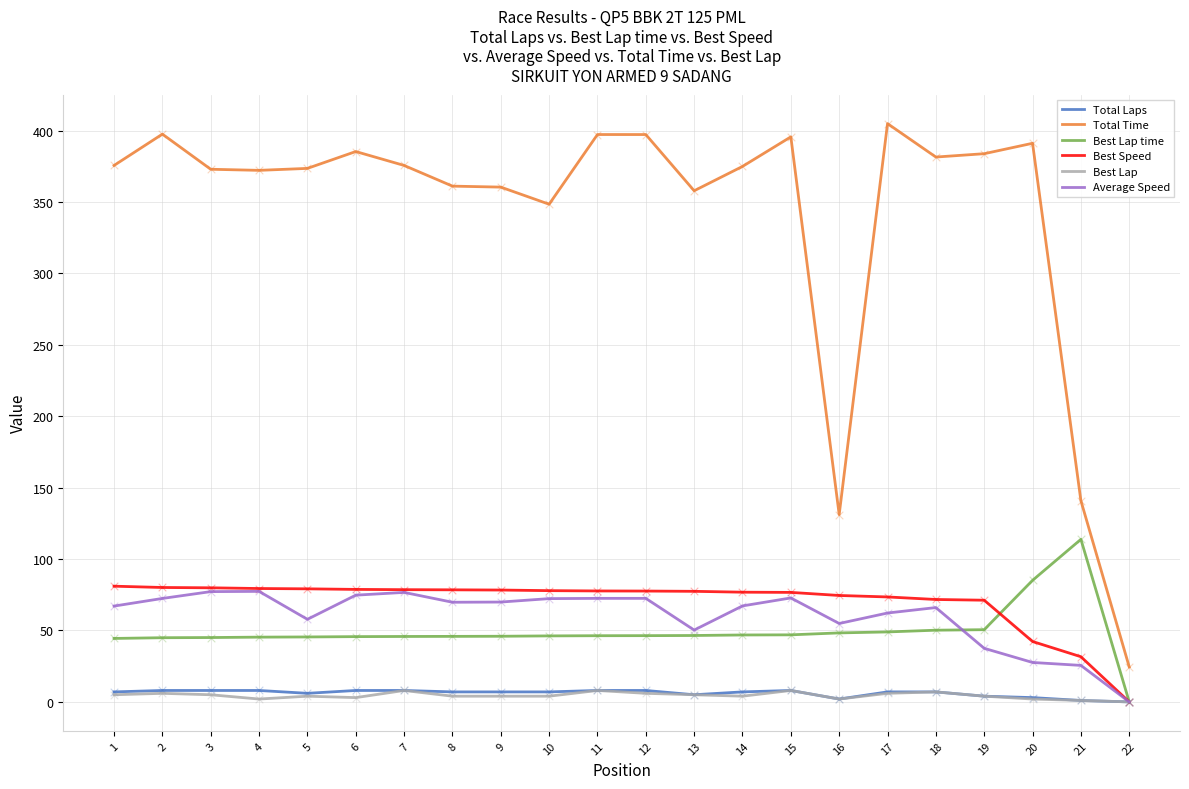

What are all the series names shown in the legend?

Total Laps, Total Time, Best Lap time, Best Speed, Best Lap, Average Speed